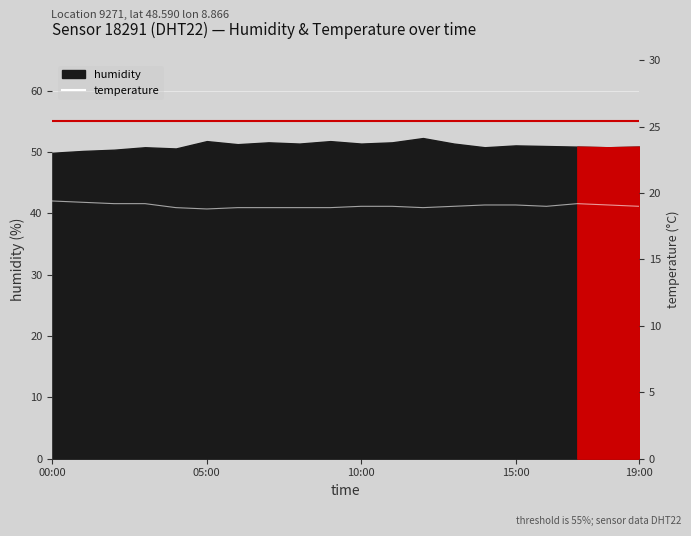

What is the minimum value shown in the chart?

18.8